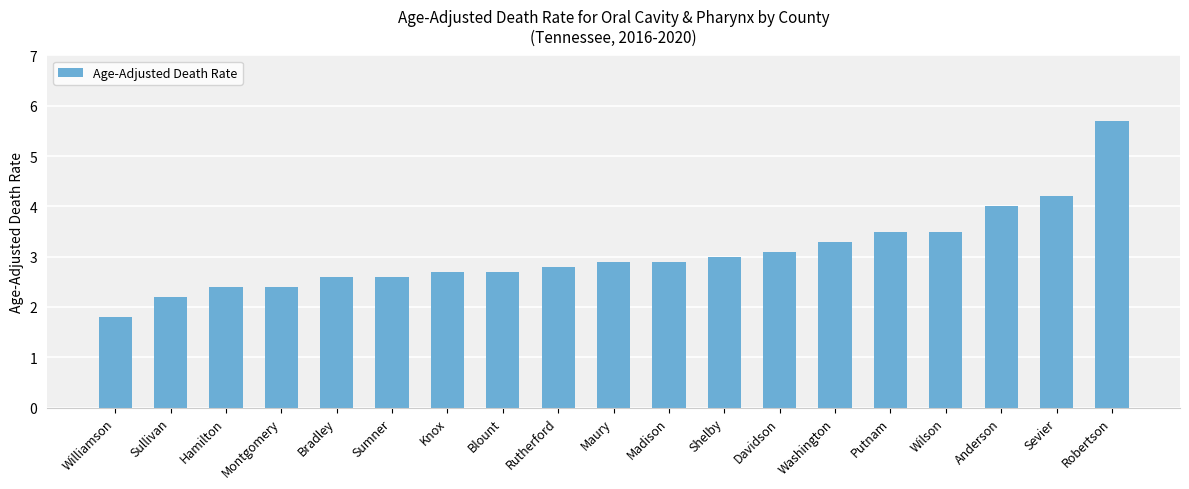

At which category does the chart reach its peak across all series?

Robertson